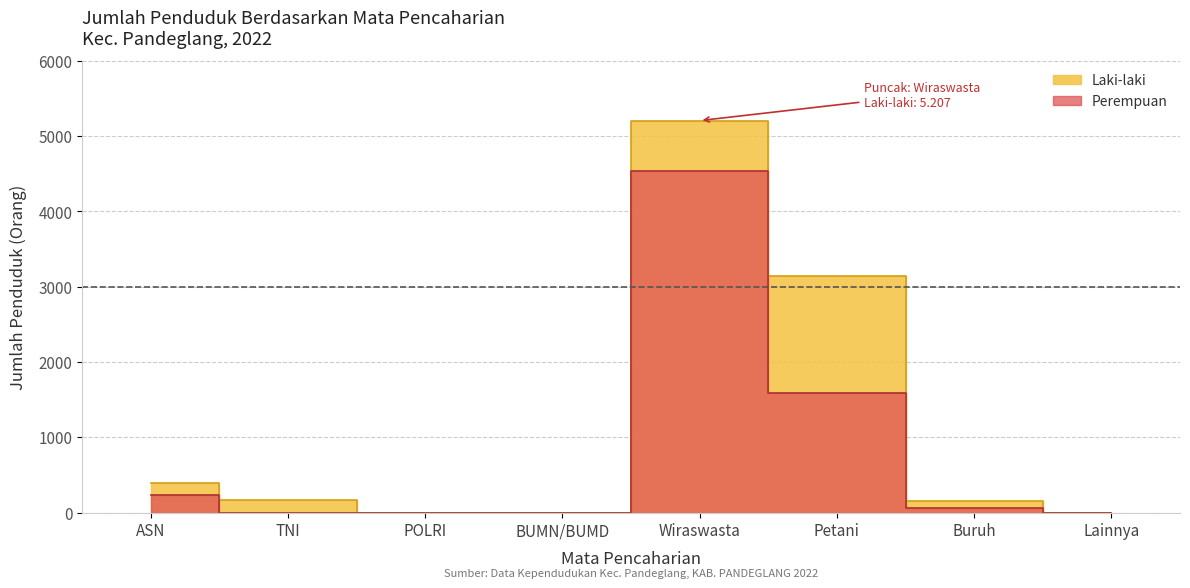

What is the difference between the maximum and minimum values in the Laki-laki series?

5207